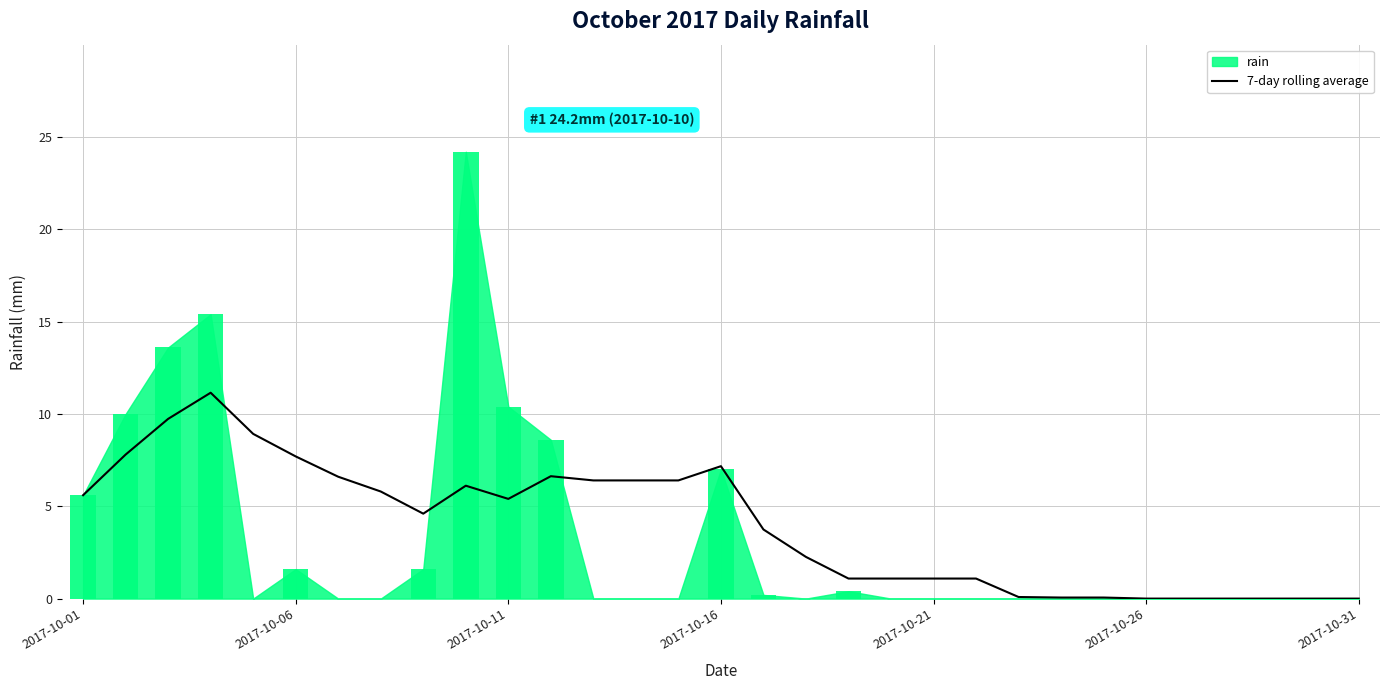

True or false: 7-day rolling average has a value of 1.1 at 2017-10-11.

False